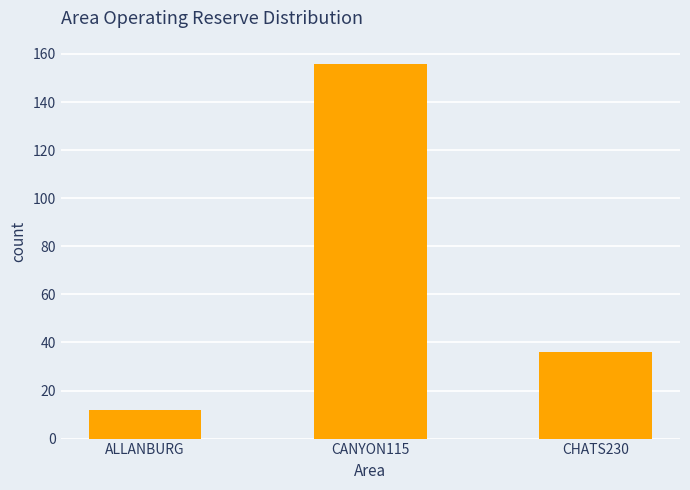

How many data points are less than 36?

1